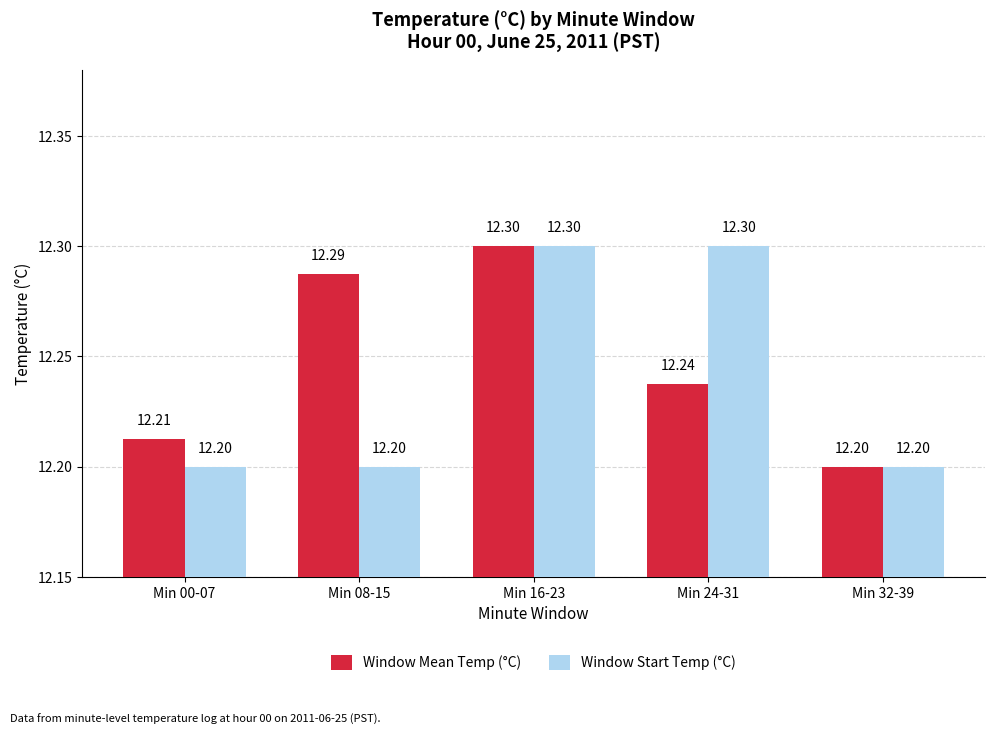

What is the label of the 3rd bar from the left?

Min 16-23